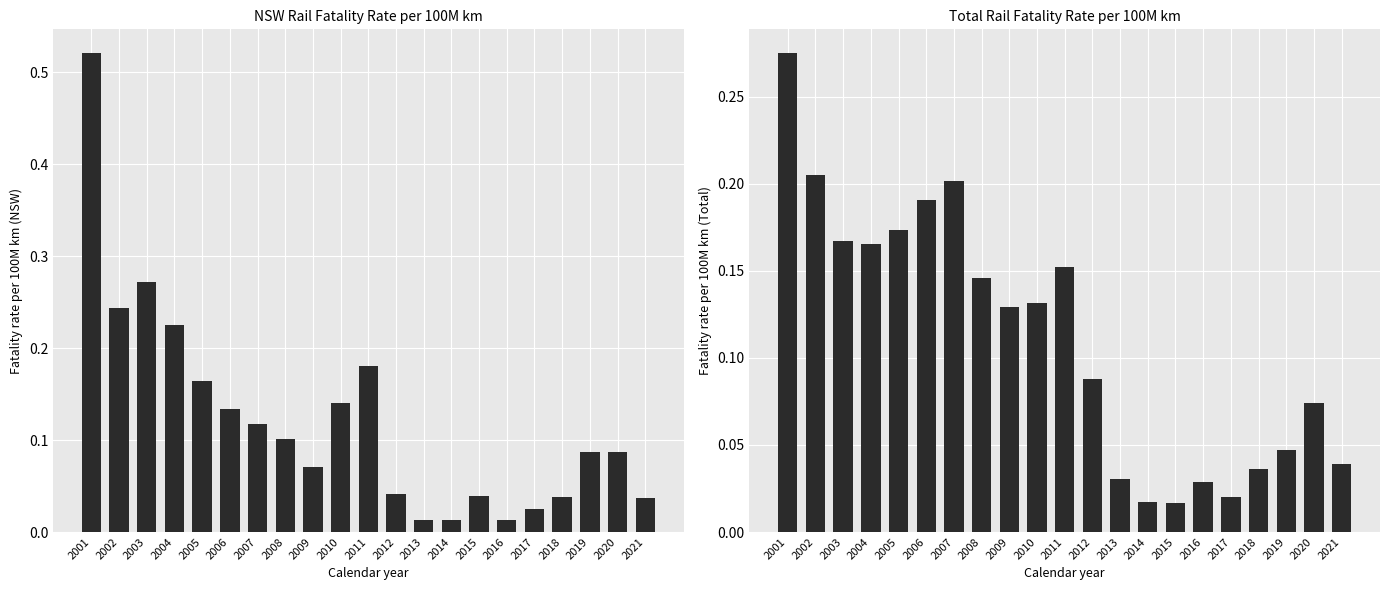

List the series in order of their peak value, lowest first.

Total, NSW